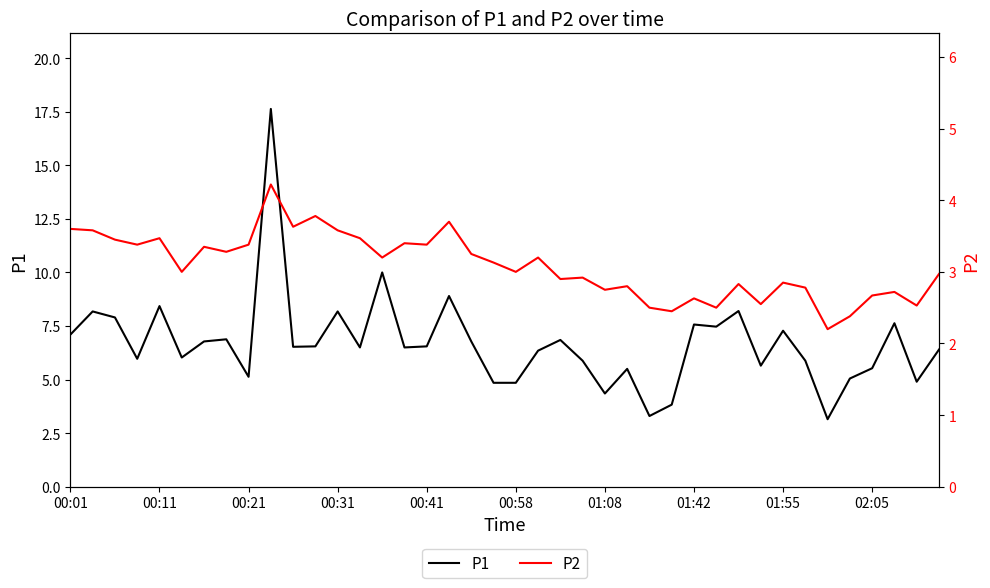

What is the difference between the highest and lowest values at 17?

5.2